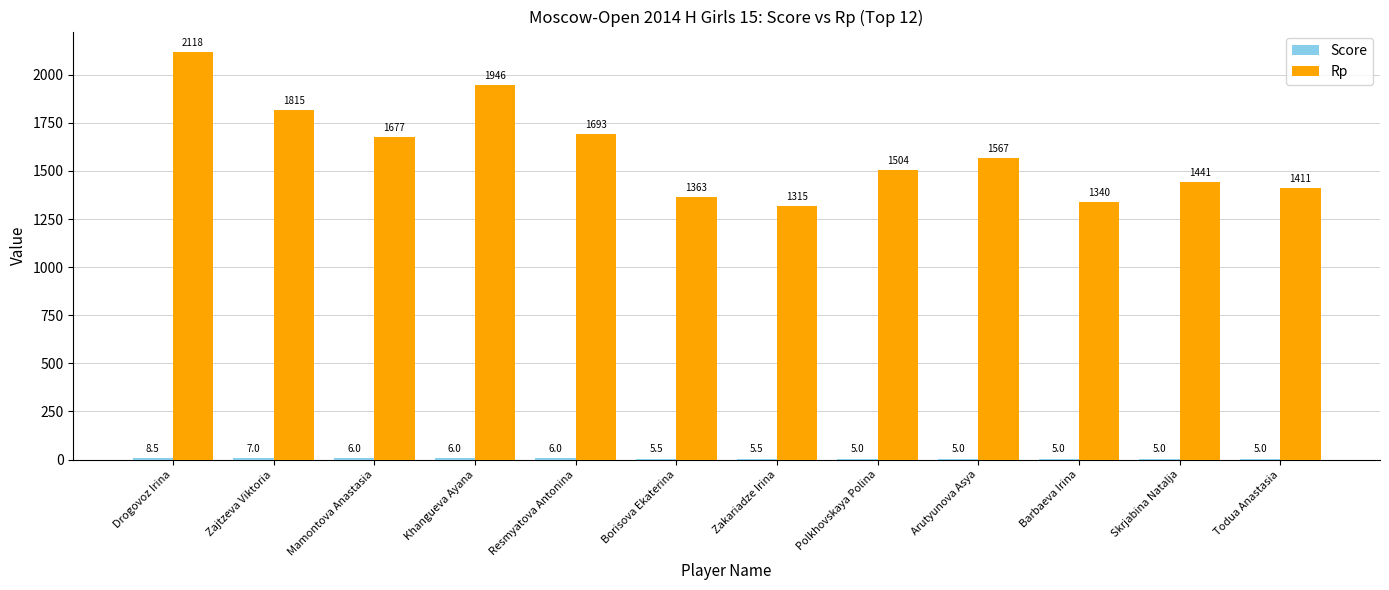

How many groups of bars are there?

12